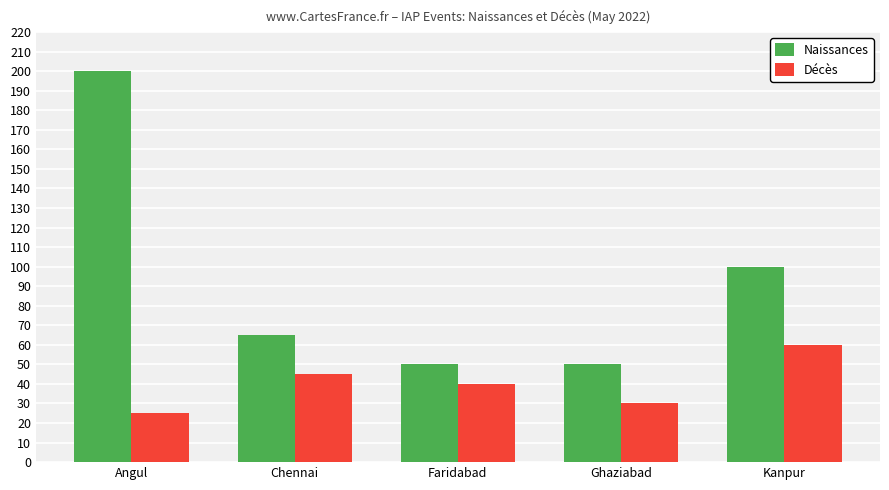

At which label does Naissances first exceed 65?

Angul